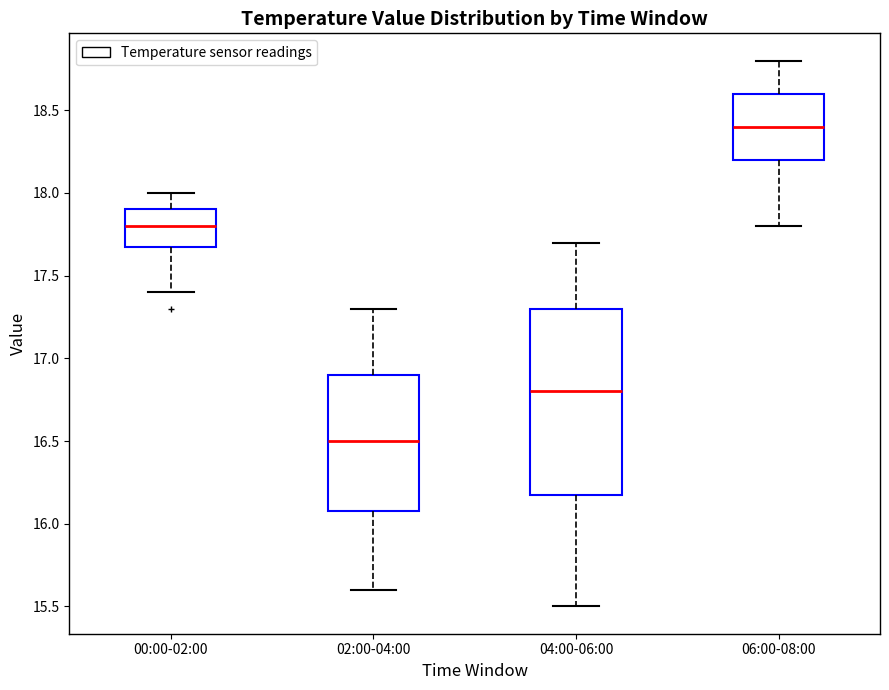

Reading left to right, read every box against the y-axis: the position of its median line, the range the box covers, and the ends of its whiskers. The values are not printed on the chart, so give them approximately, as read against the axis.

00:00-02:00: median 17.8, box 17.7 to 17.9, whiskers 17.4 to 18.0
02:00-04:00: median 16.5, box 16.1 to 16.9, whiskers 15.6 to 17.3
04:00-06:00: median 16.8, box 16.2 to 17.3, whiskers 15.5 to 17.7
06:00-08:00: median 18.4, box 18.2 to 18.6, whiskers 17.8 to 18.8